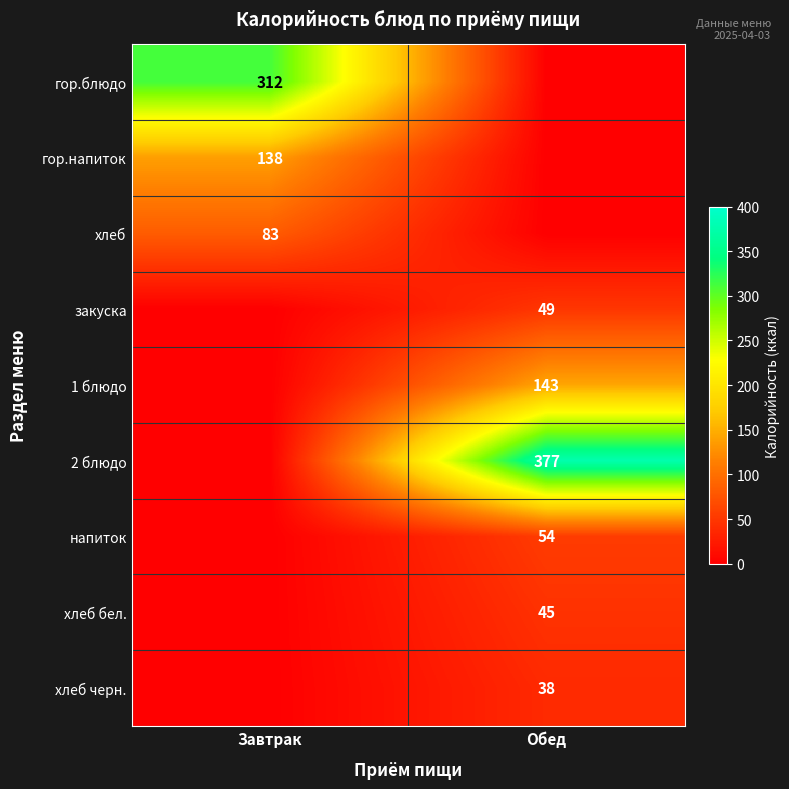

The закуска series shows 19 at Обед. True or false?

False